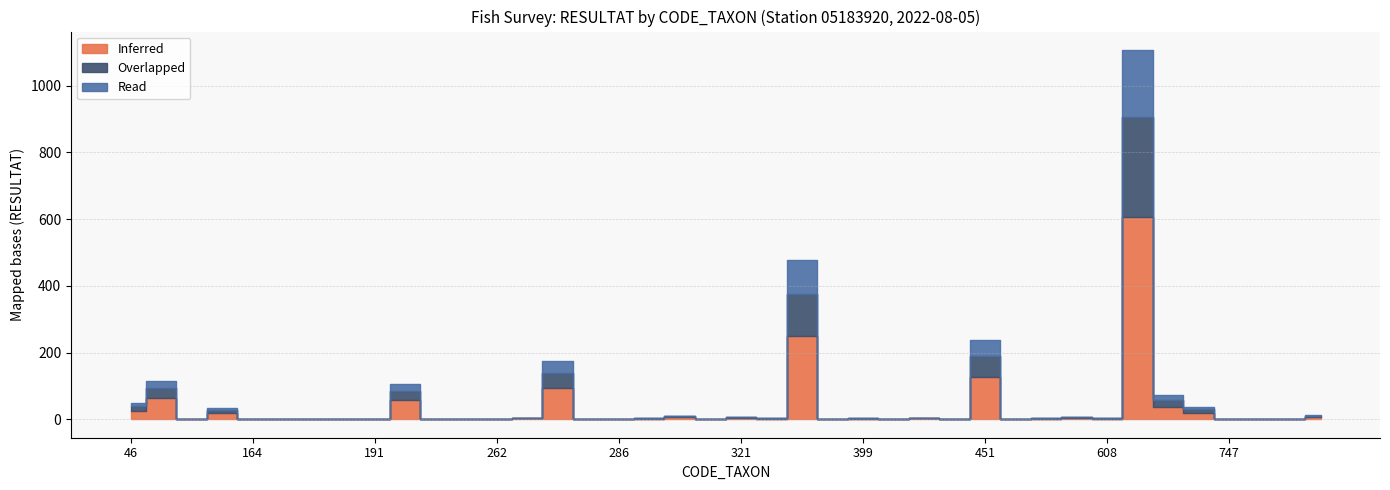

True or false: Overlapped and Read cross at least once.

False